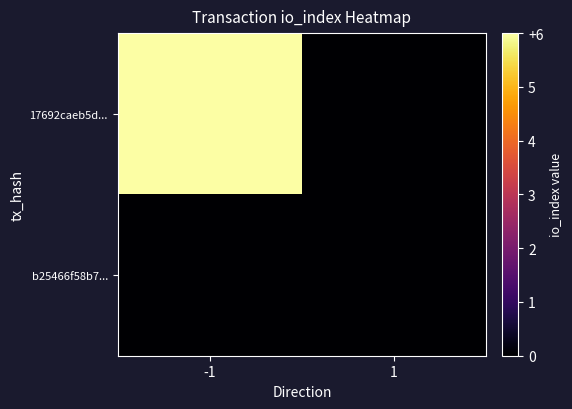

What is the difference between the highest and lowest values at -1?

6